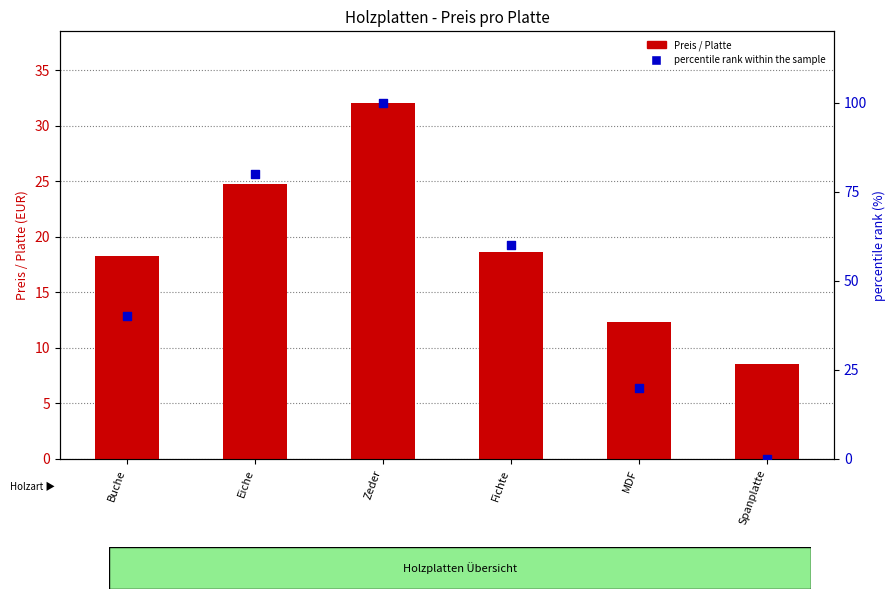

What is the total value across all series at Eiche?

104.8